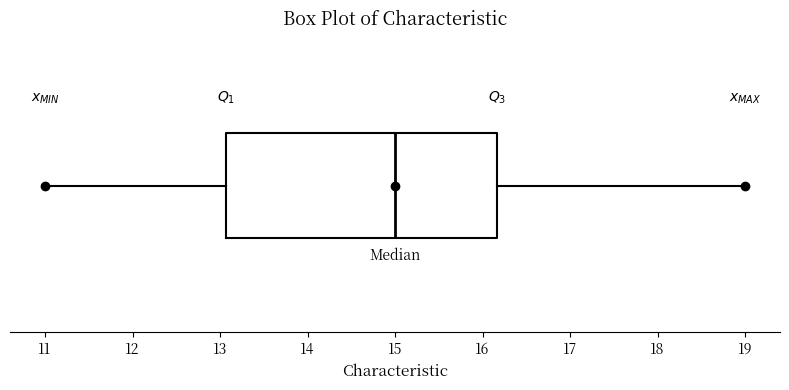

Where is the right edge of the box on the x-axis? The values are not printed on the chart, so give them approximately, as read against the axis.

16.2